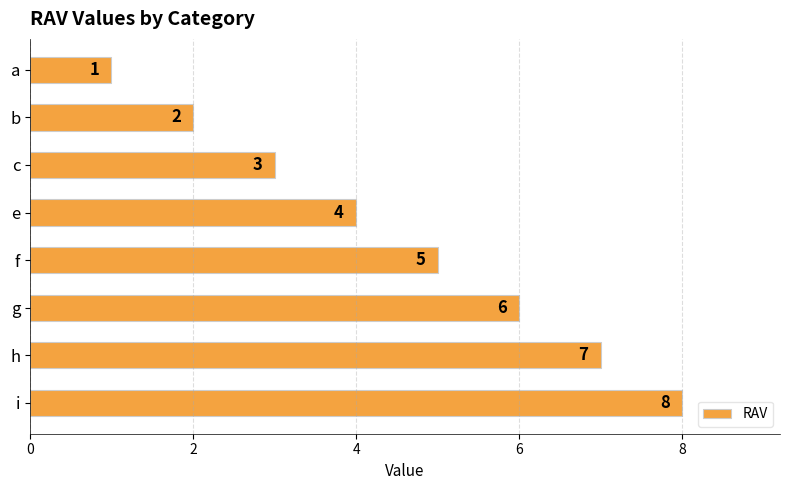

The chart shows a value of 4 at e. True or false?

True